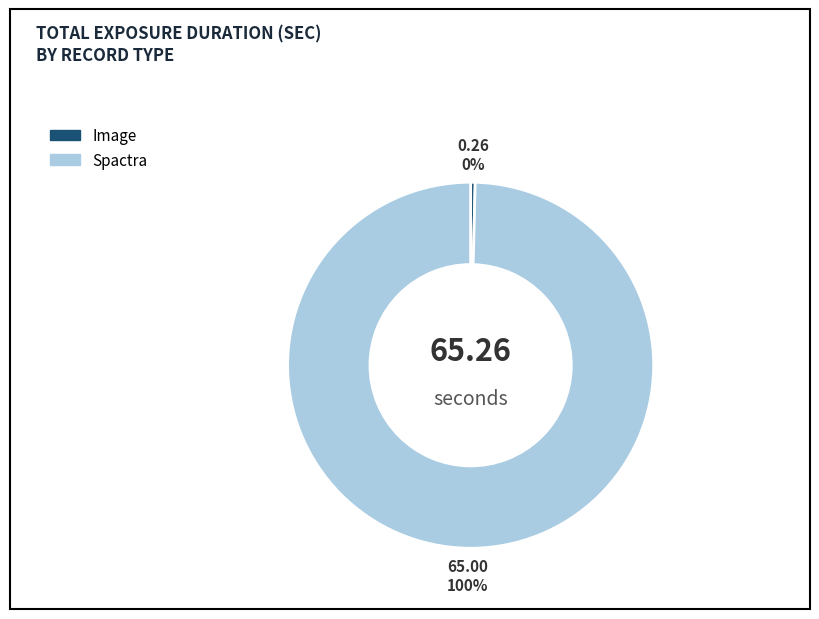

Is the sum of Spactra and Image greater than half?

Yes